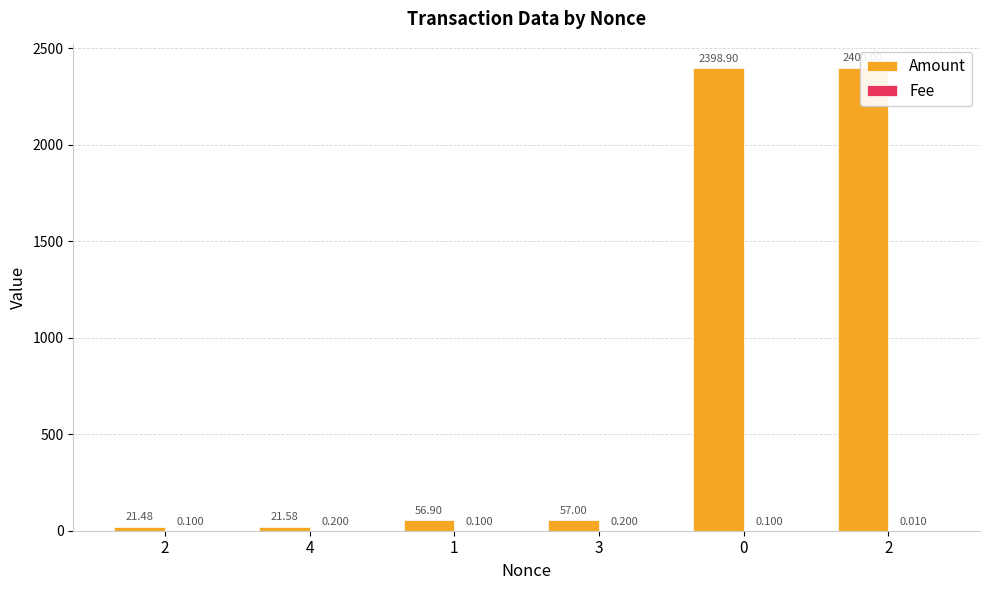

What is the label of the 1st bar from the left?

2